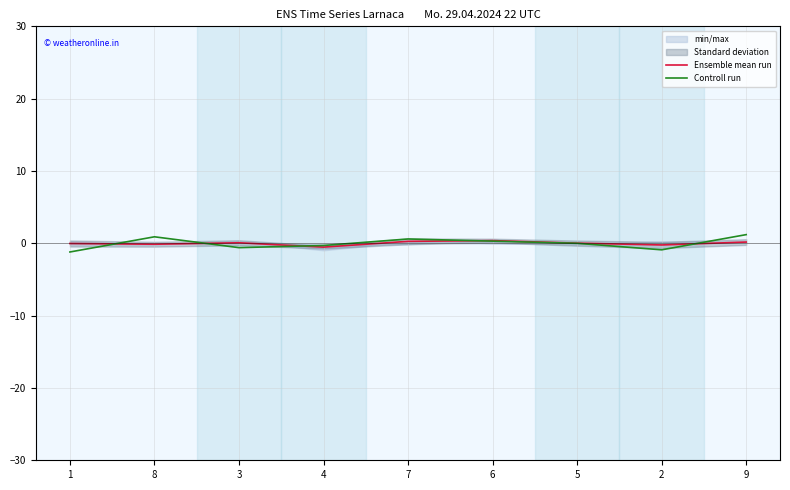

Rank the series by their average value, from highest to lowest.

Ensemble mean run, Controll run